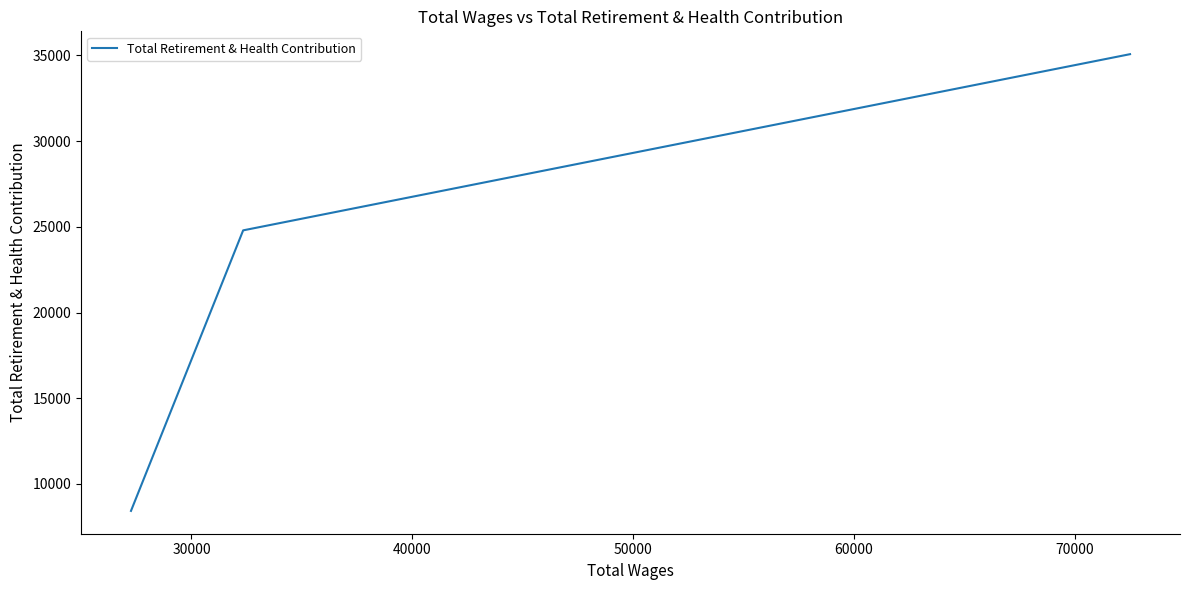

What is the minimum value shown in the chart?

8431